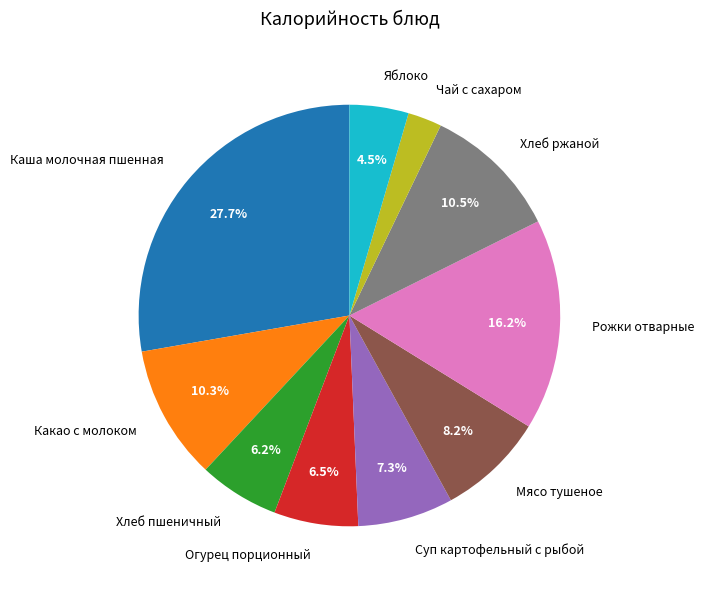

What percentage do Каша молочная пшенная and Мясо тушеное together represent?

35.9%